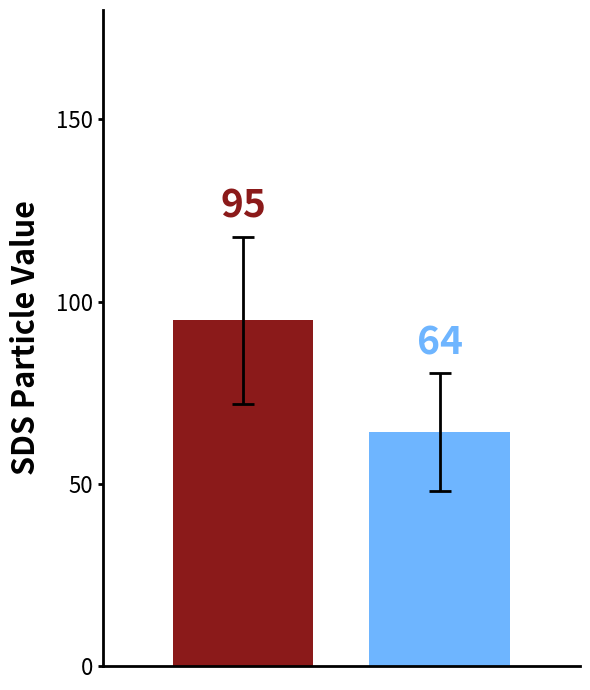

What is the minimum value shown in the chart?

64.1